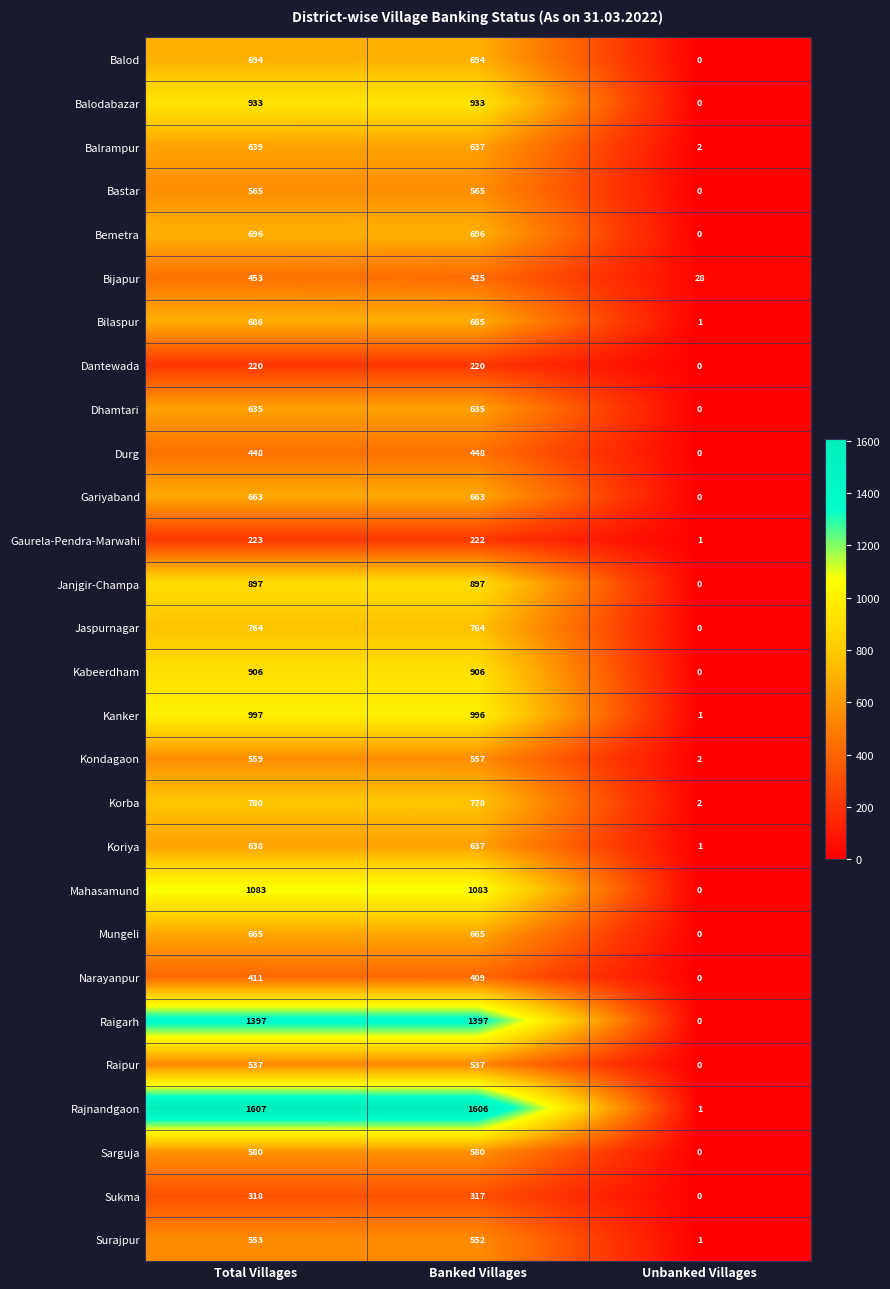

Which label corresponds to the largest value in the chart?

Total Villages